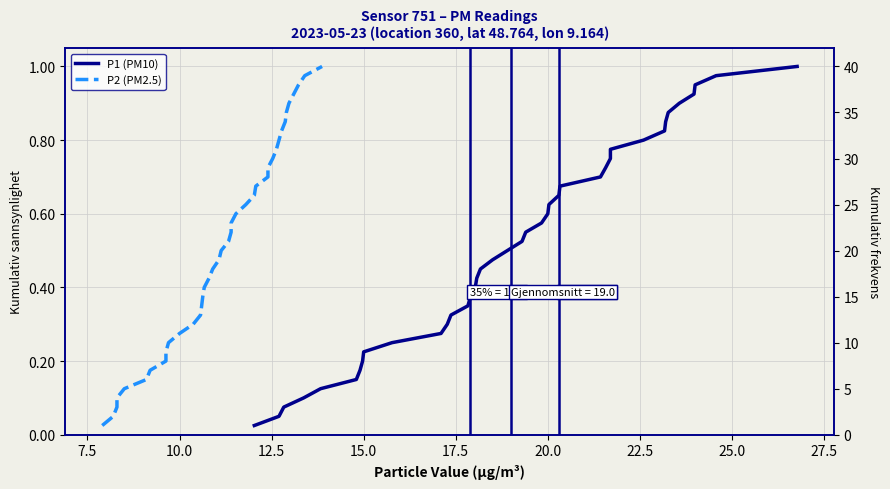

True or false: P2 (PM2.5) and P1 (PM10) intersect in this chart.

False